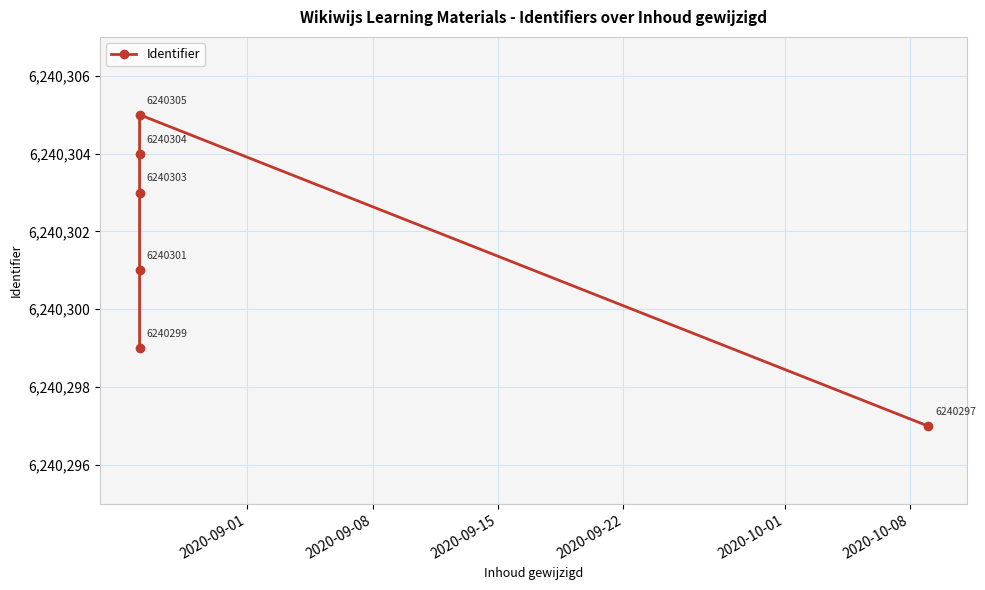

Which has a higher value, 2020-09-01 or 2020-10-01?

2020-10-01